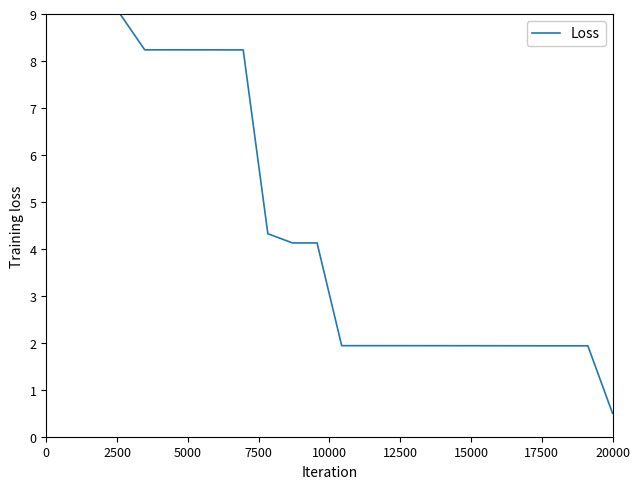

What is the maximum value shown in the chart?

9.0